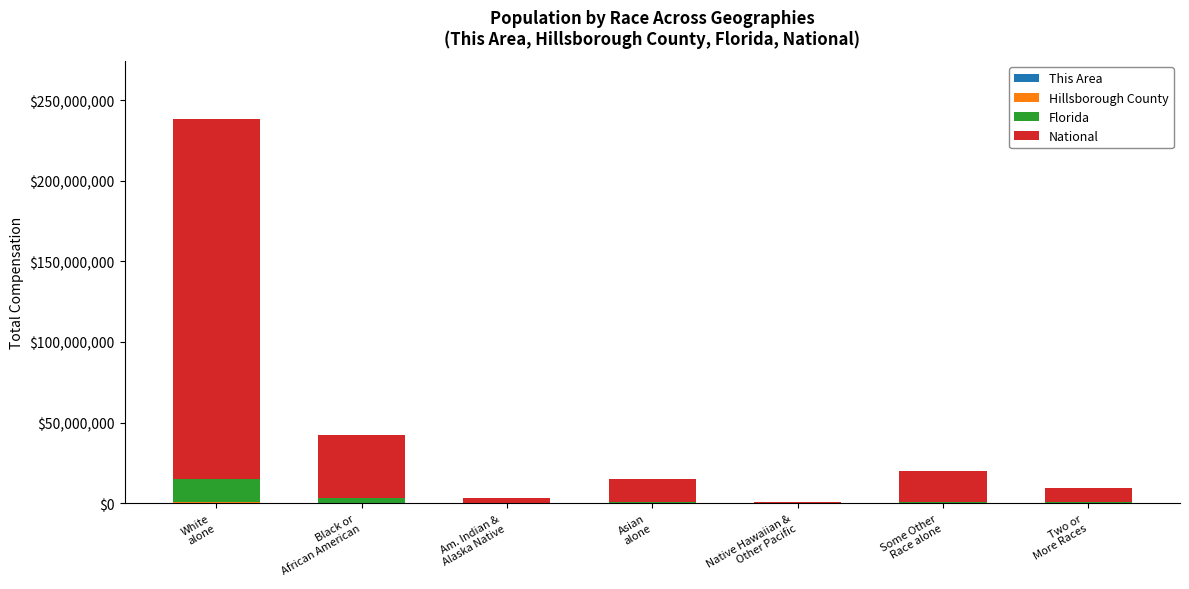

Are the bars grouped side by side (vs. stacked)?

No